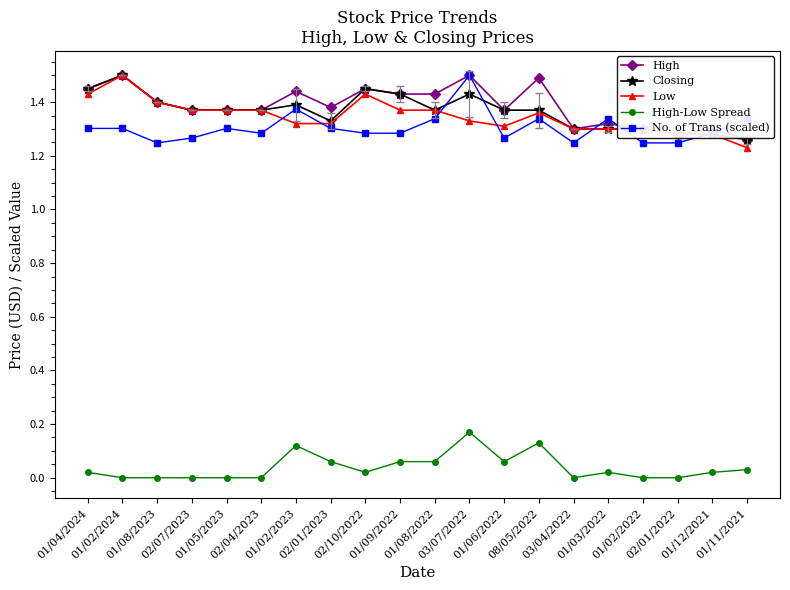

Which series has the largest total across all categories?

High